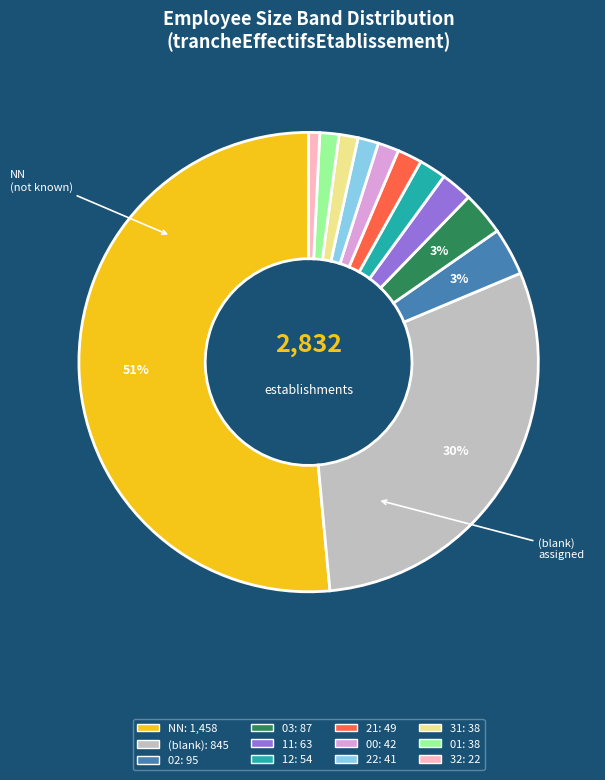

To the nearest percent, what is the average slice percentage?

8%